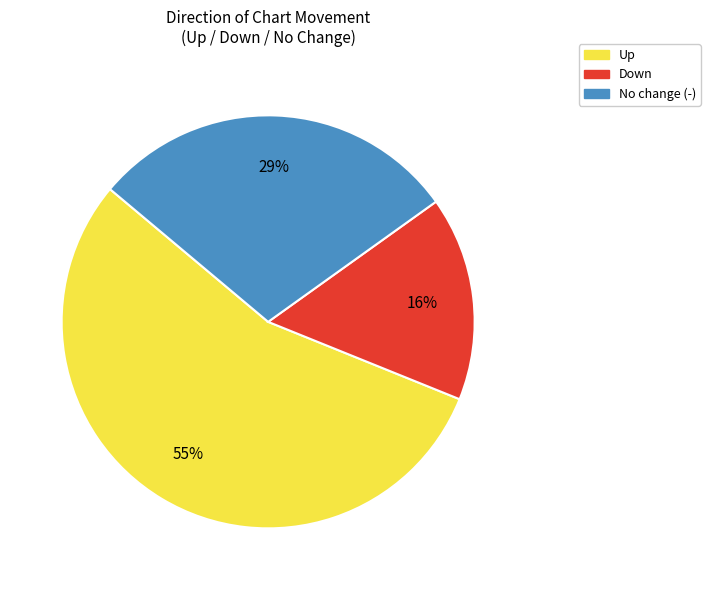

Is there any slice that represents more than half of the pie?

Yes